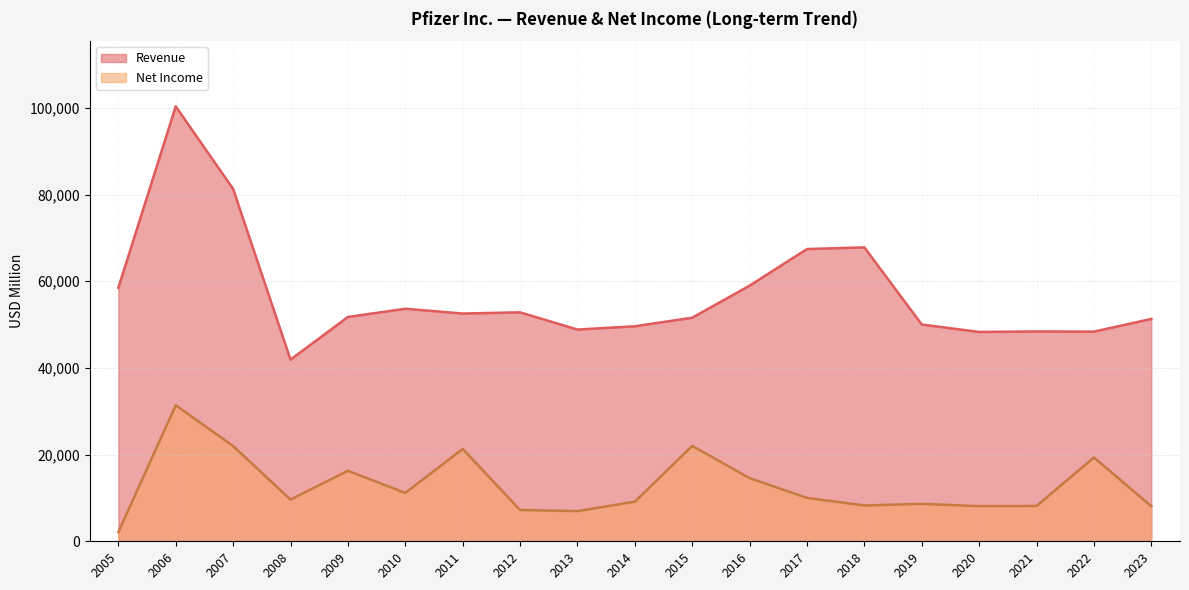

How many data points in Net Income are less than 9616?

9